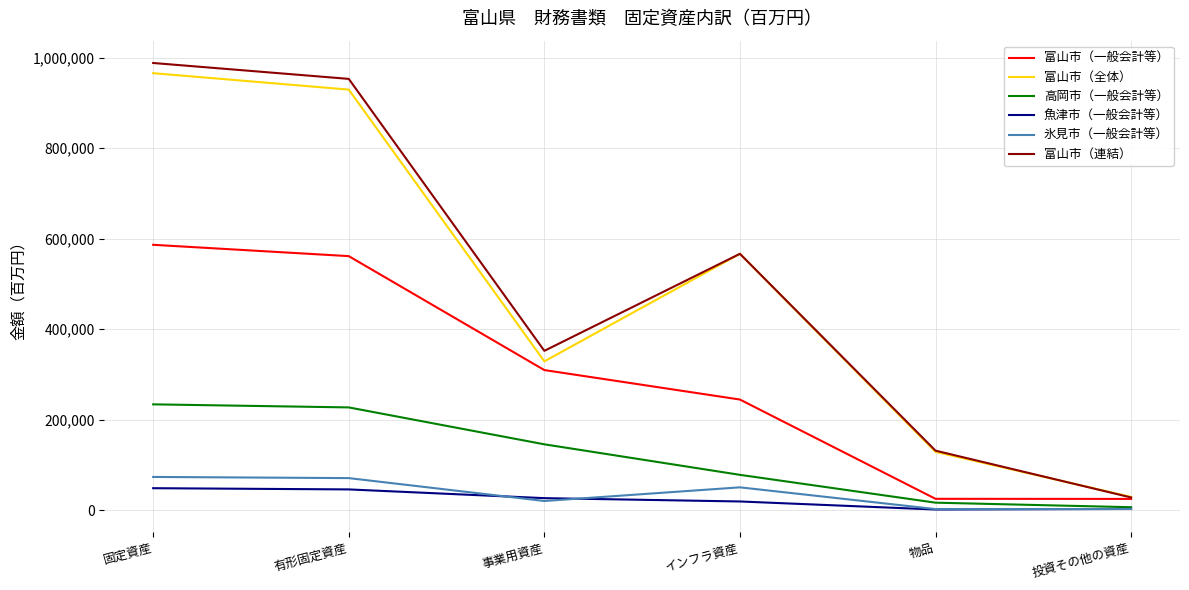

Which category has the highest value across all series?

固定資産